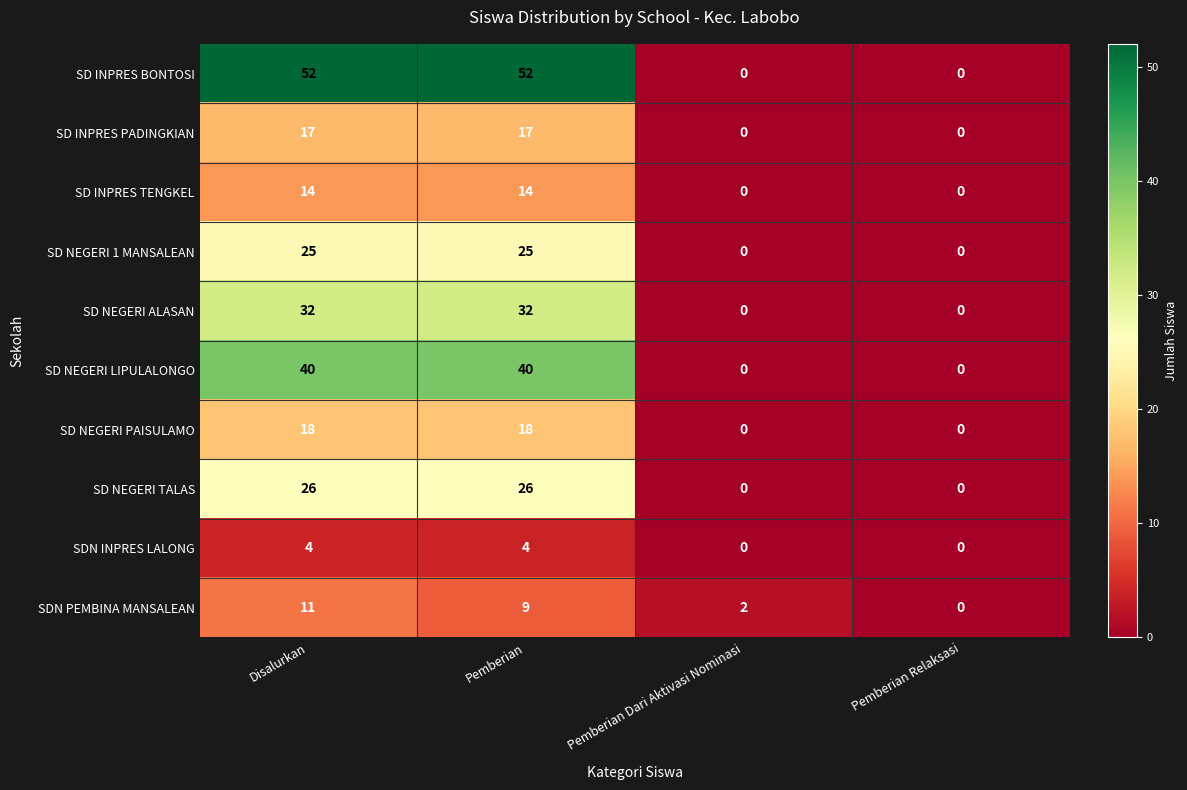

What is the difference between the SD NEGERI TALAS values at Disalurkan and Pemberian Dari Aktivasi Nominasi?

26